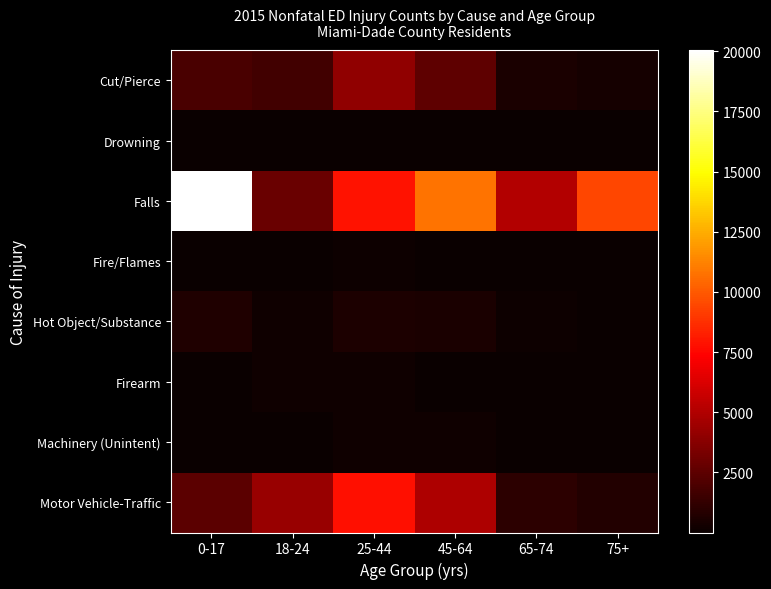

What is the spread (max minus min) of values at 18-24?

4287